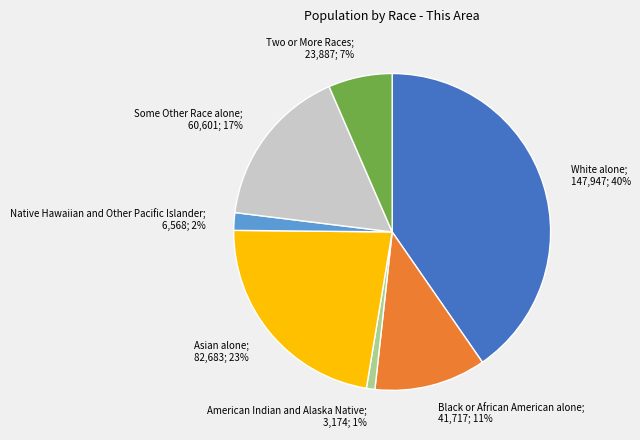

To the nearest percent, what is the difference between the largest and smallest slice percentages?

39%